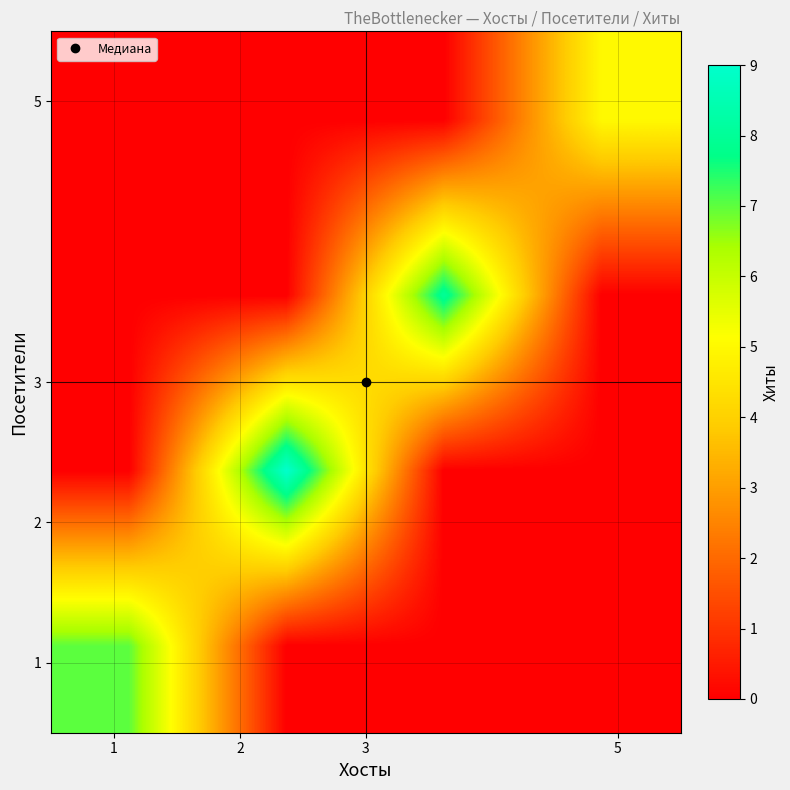

At how many categories does at least one series exceed 2?

4